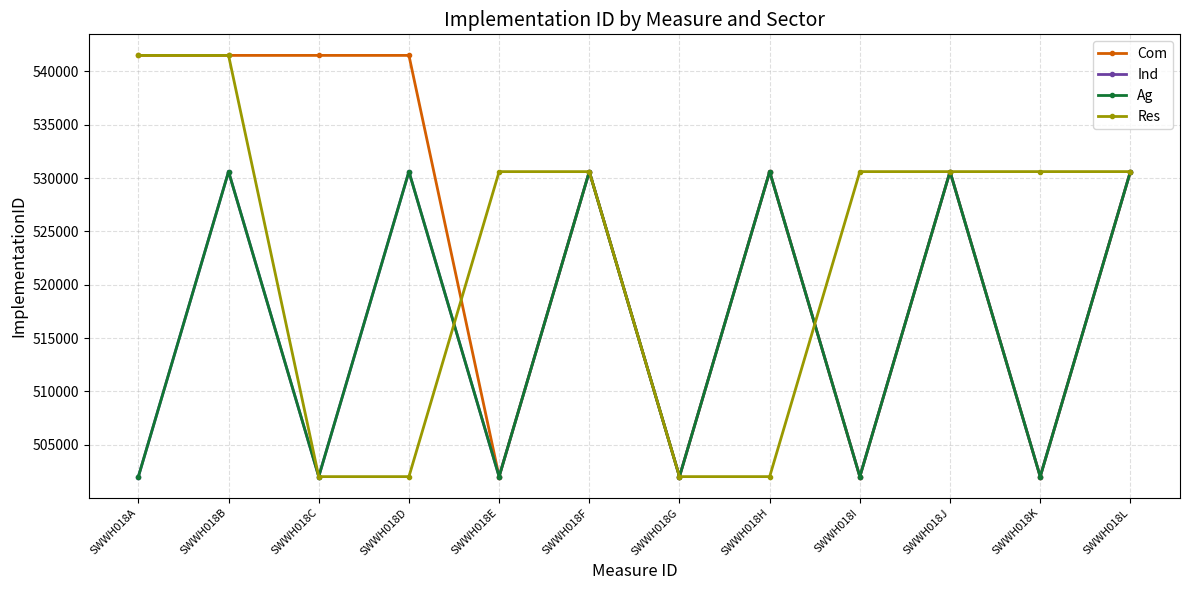

Which series changed the most between SWWH018C and SWWH018E?

Com